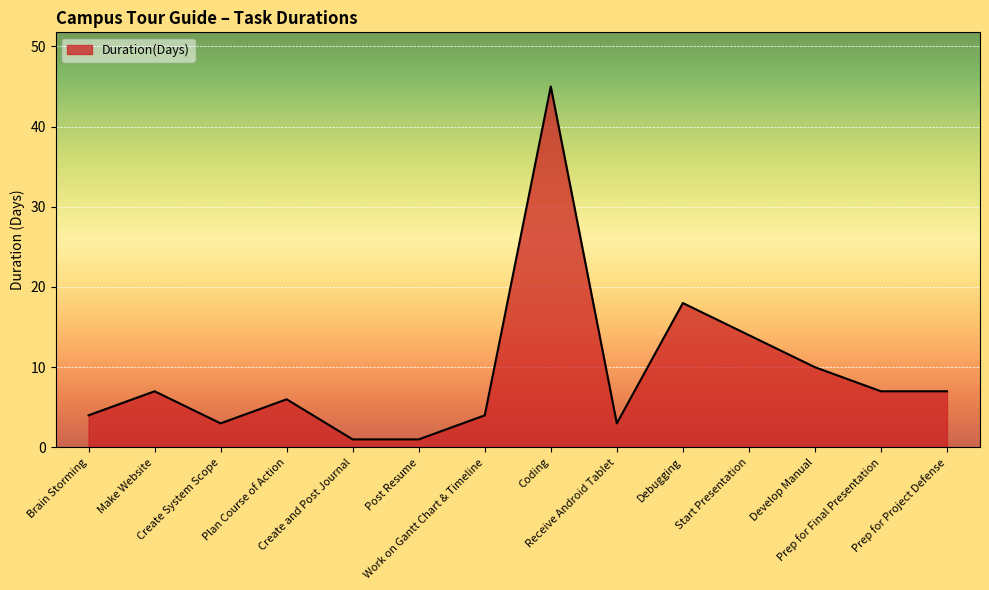

What is the difference between the maximum and minimum values?

44